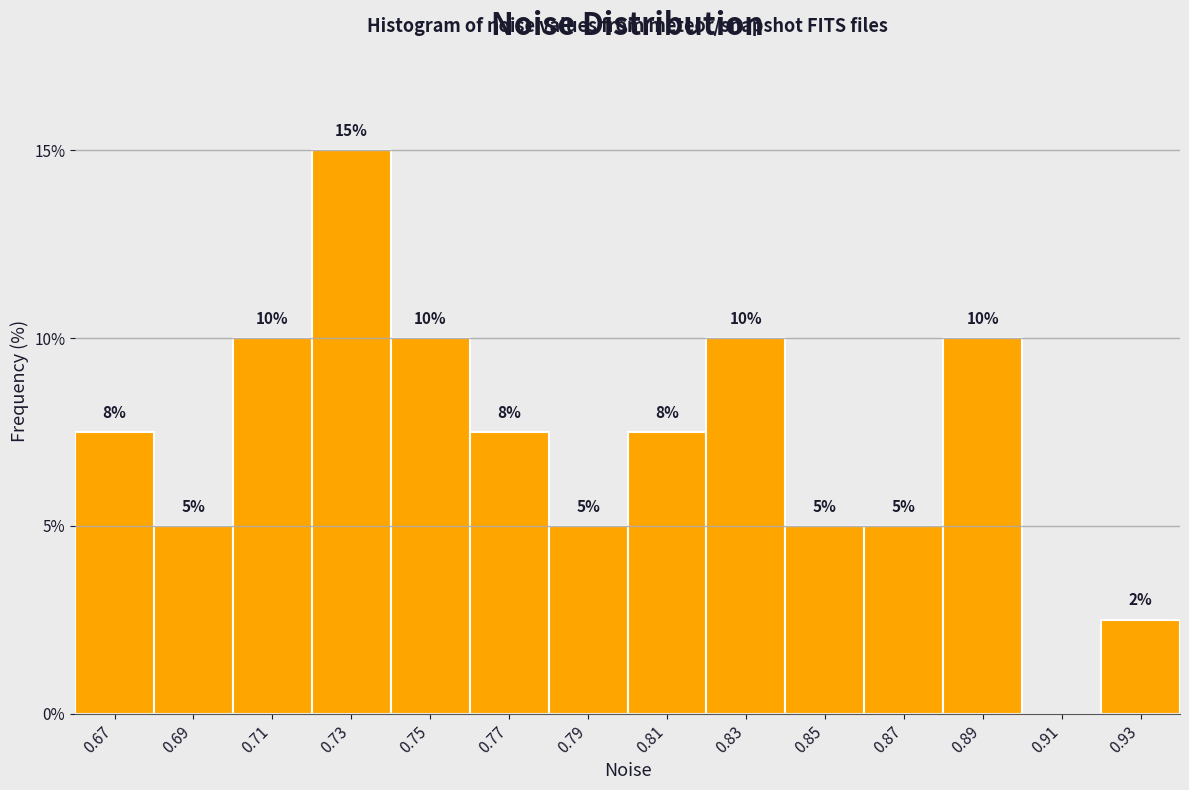

What is the approximate value at 0.87?

5.0